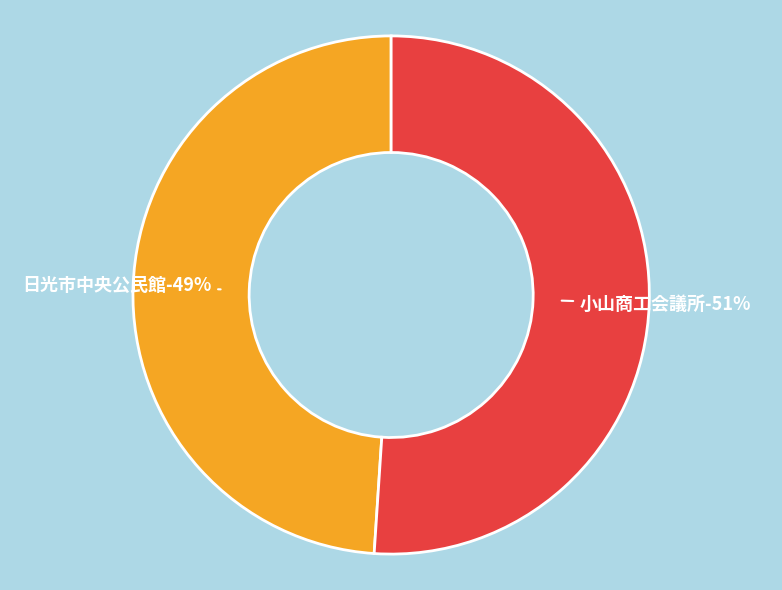

The 小山商工会議所 slice represents 60% of the pie. True or false?

False